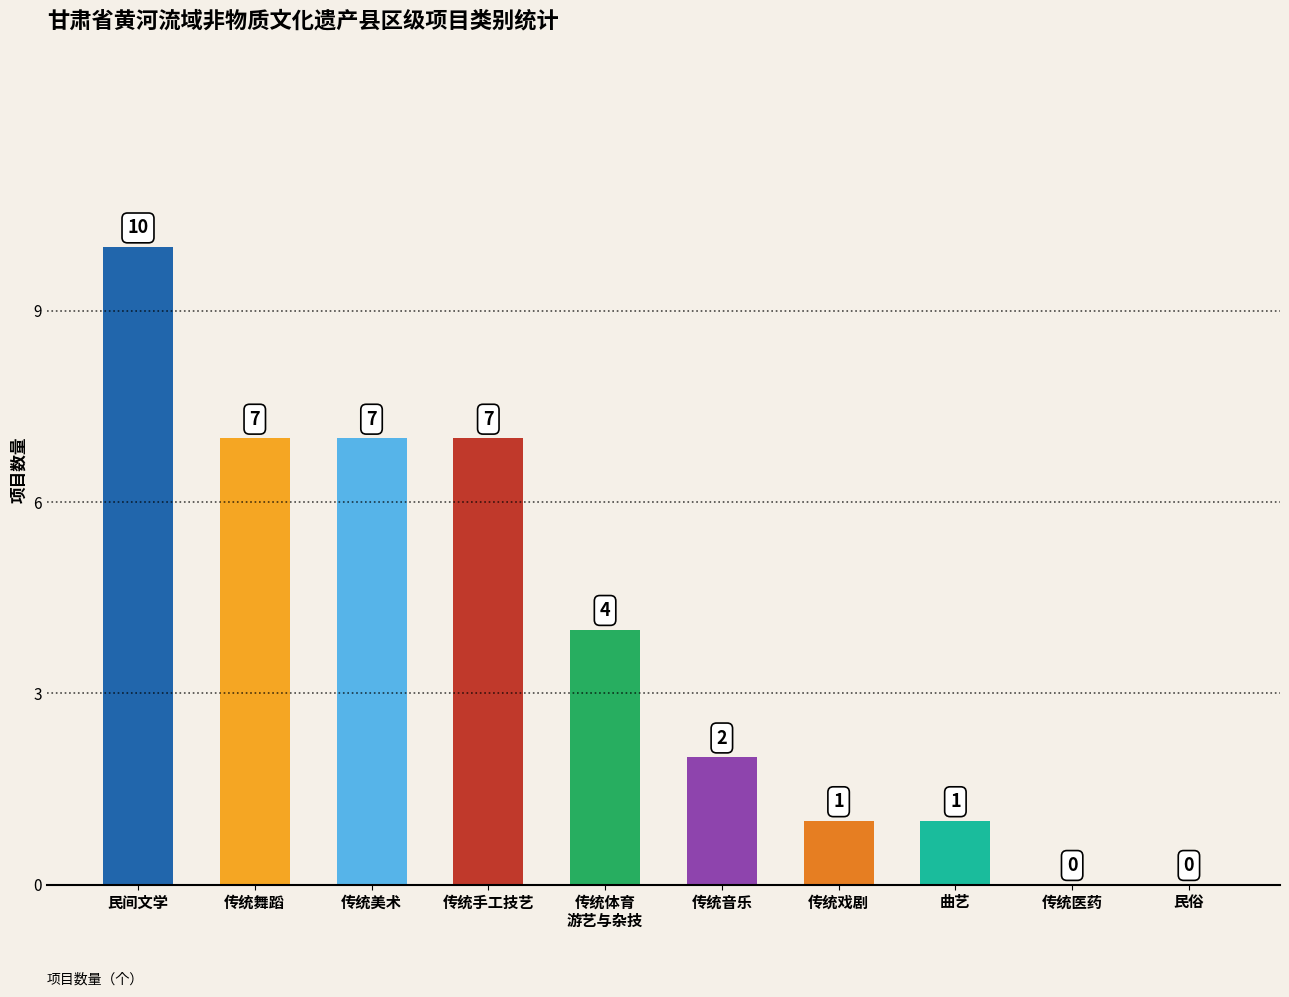

The chart shows a value of 3 at 传统音乐. True or false?

False